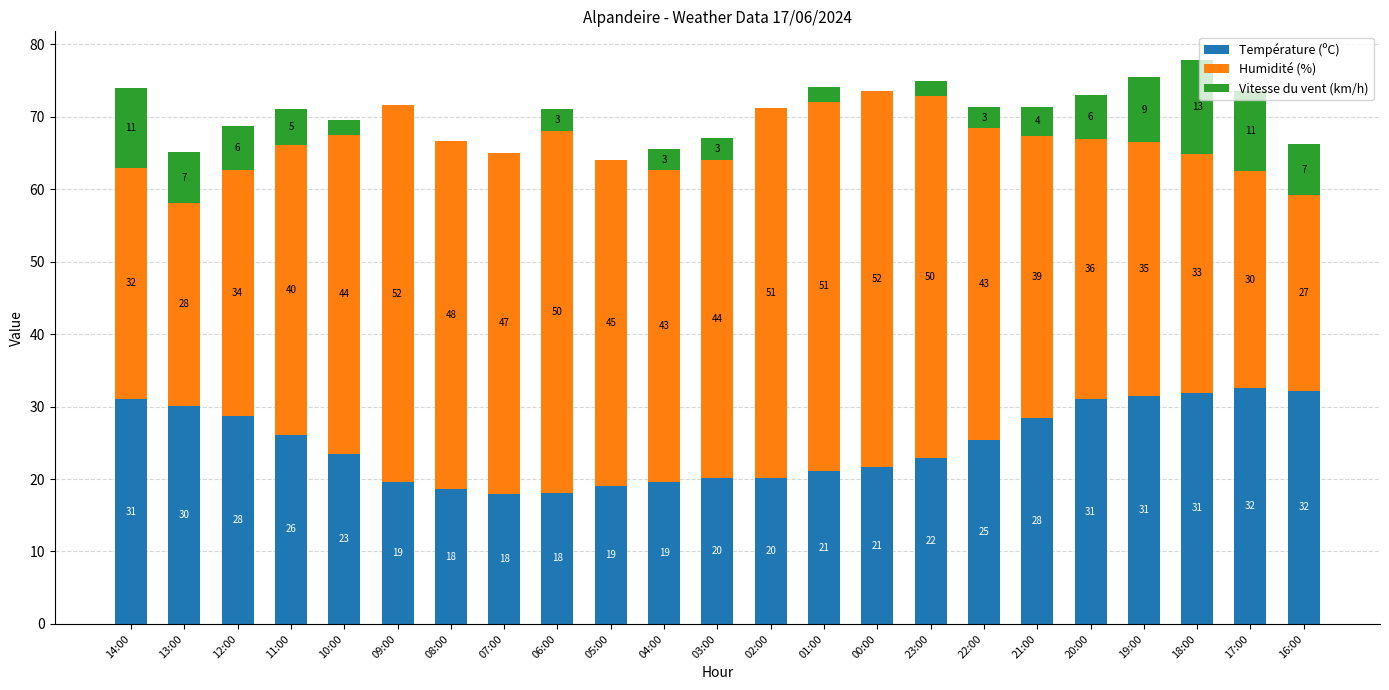

Where does the Température (ºC) series first go above 23?

14:00